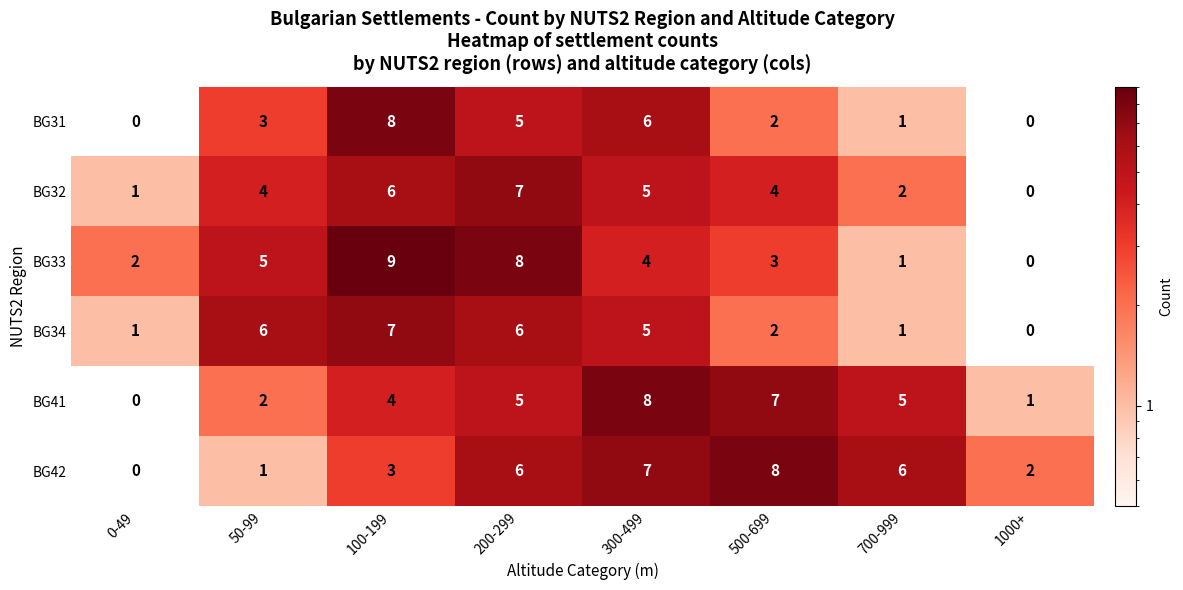

The value of BG33 at 50-99 is 5. True or false?

True